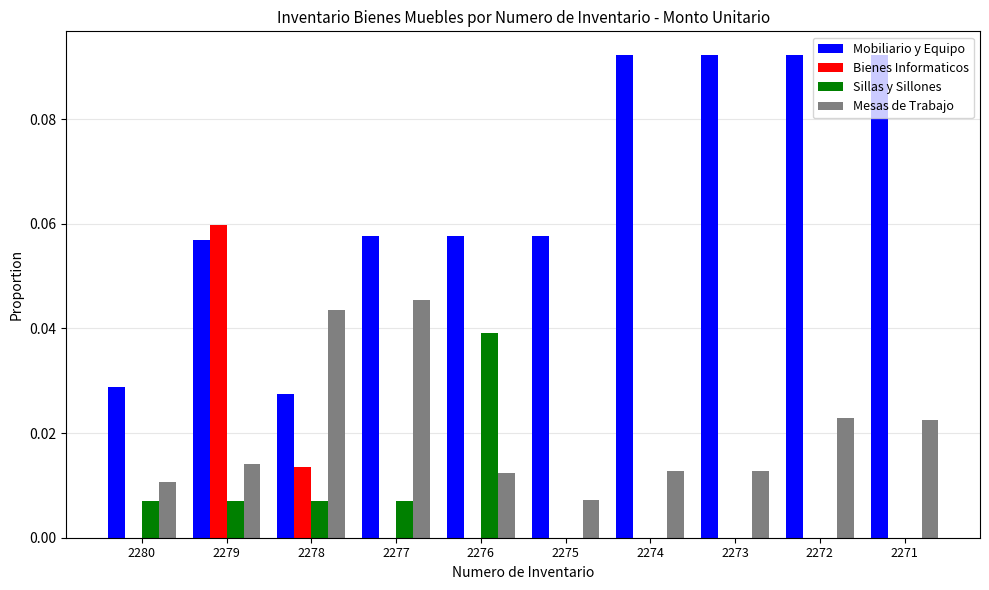

At which category is the sum across all series the highest?

2279